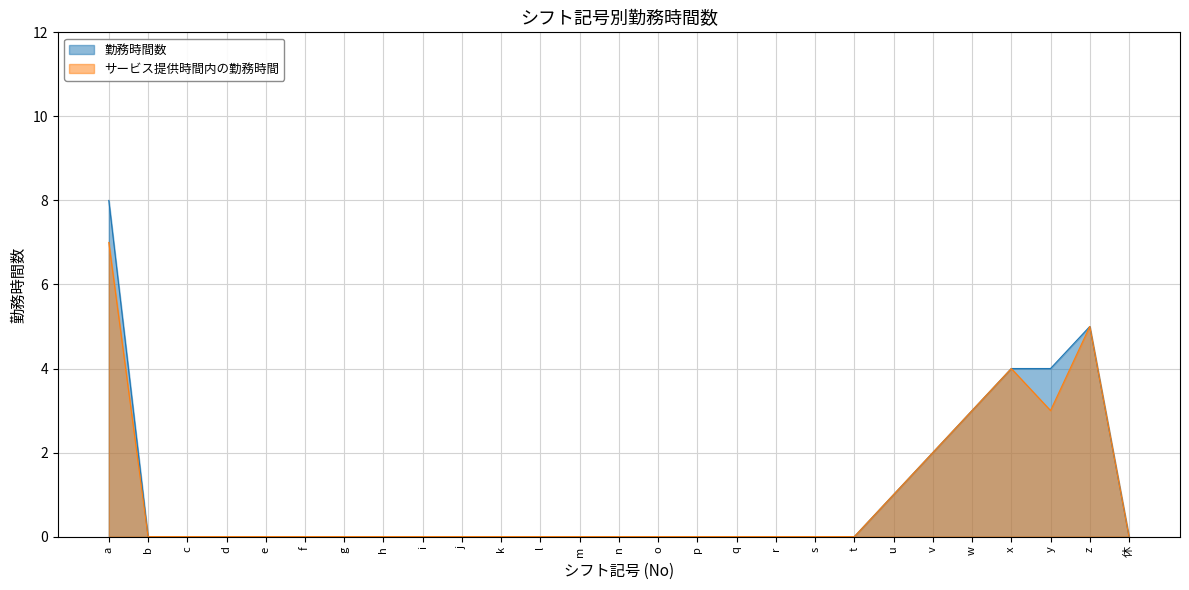

Rank the series by their maximum value, from highest to lowest.

勤務時間数, サービス提供時間内の勤務時間